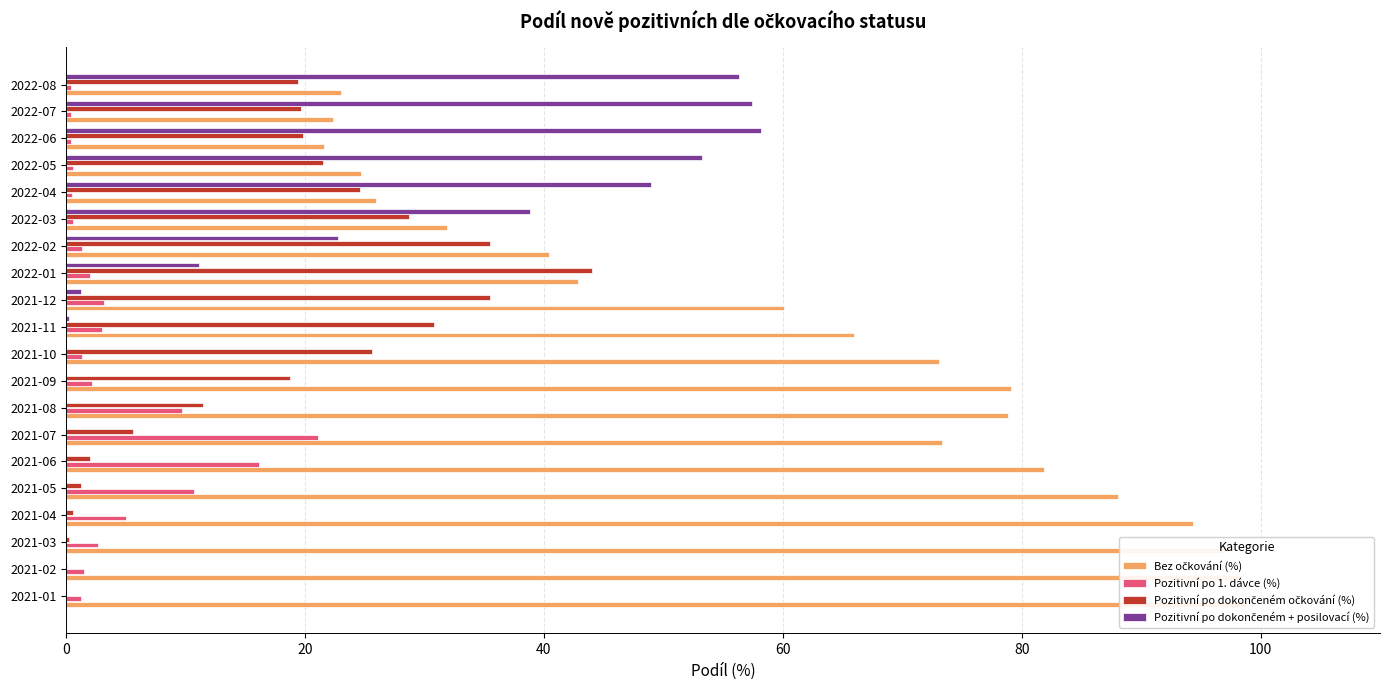

Rank the categories by Bez očkování (%) value from highest to lowest.

0, 20, 40, 60, 80, 100, 8, 7, 120, 9, 10, 11, 12, 13, 14, 15, 16, 19, 18, 17